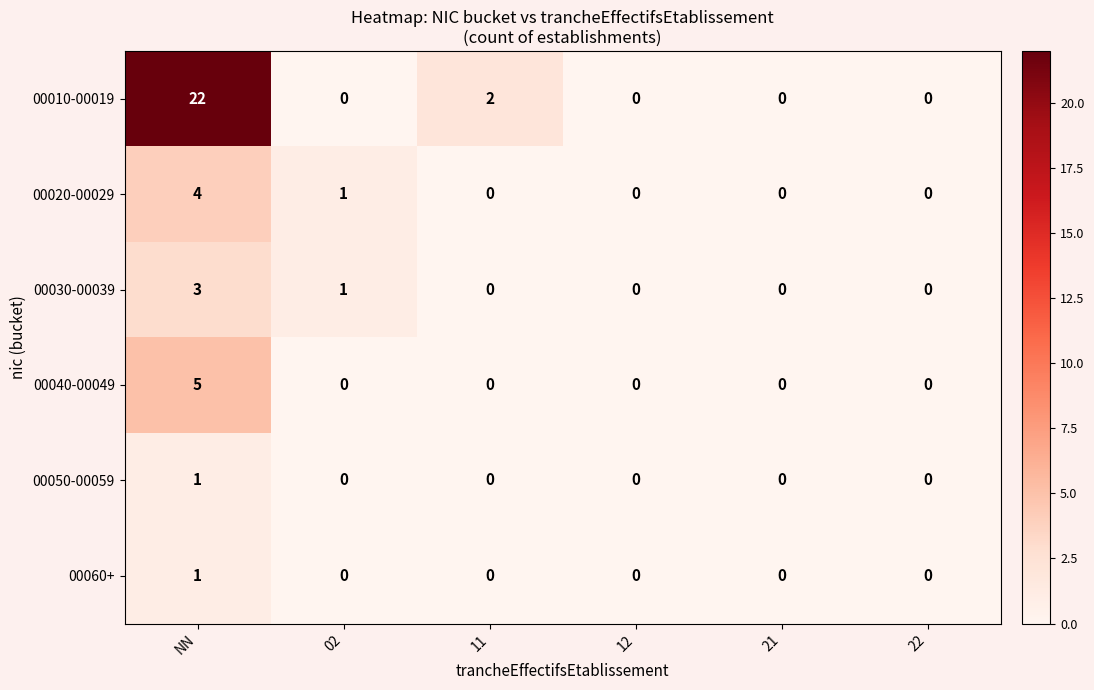

What is the difference between the highest and lowest values at NN?

21